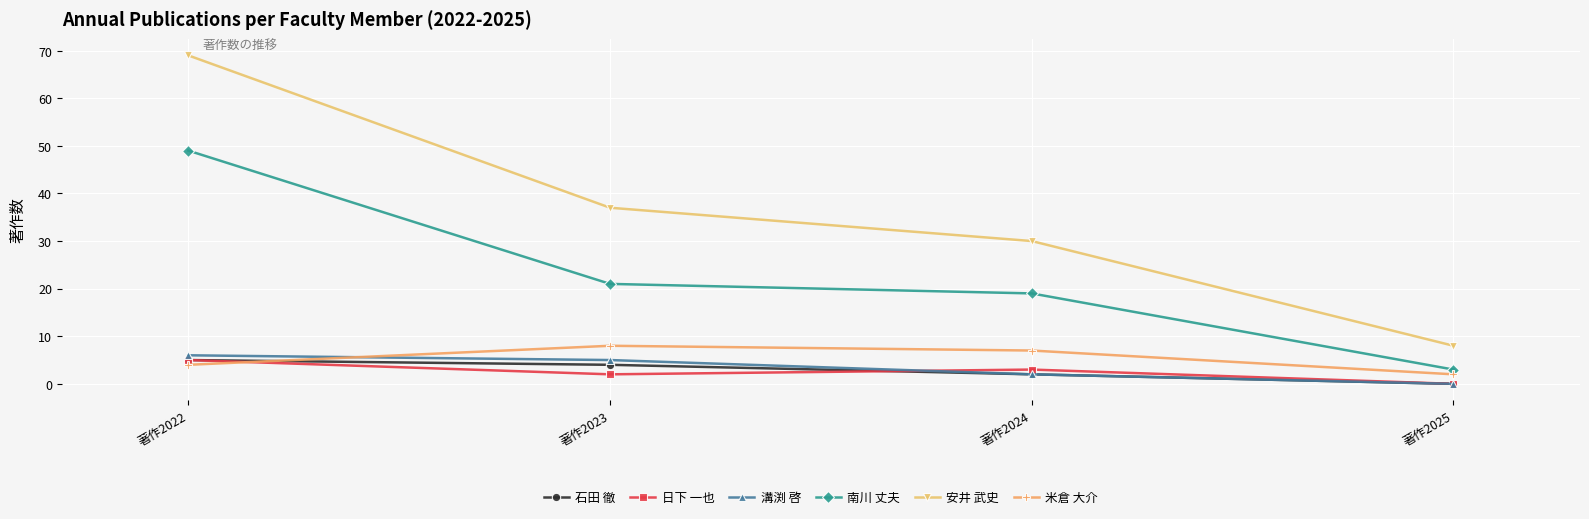

At how many categories does at least one series exceed 66?

1